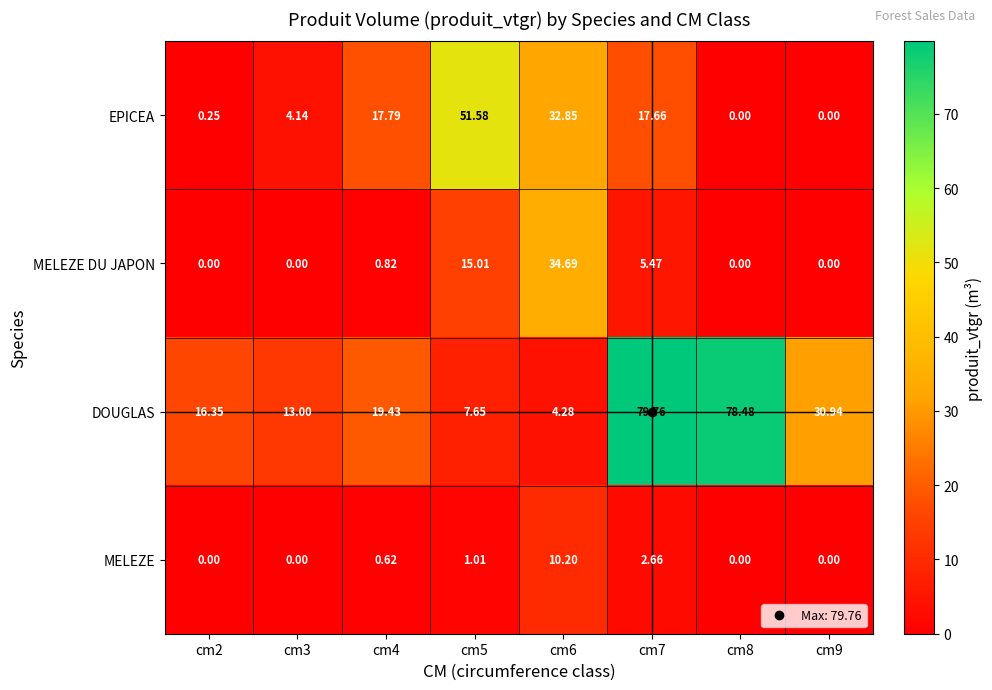

Which series has the widest spread of values?

DOUGLAS